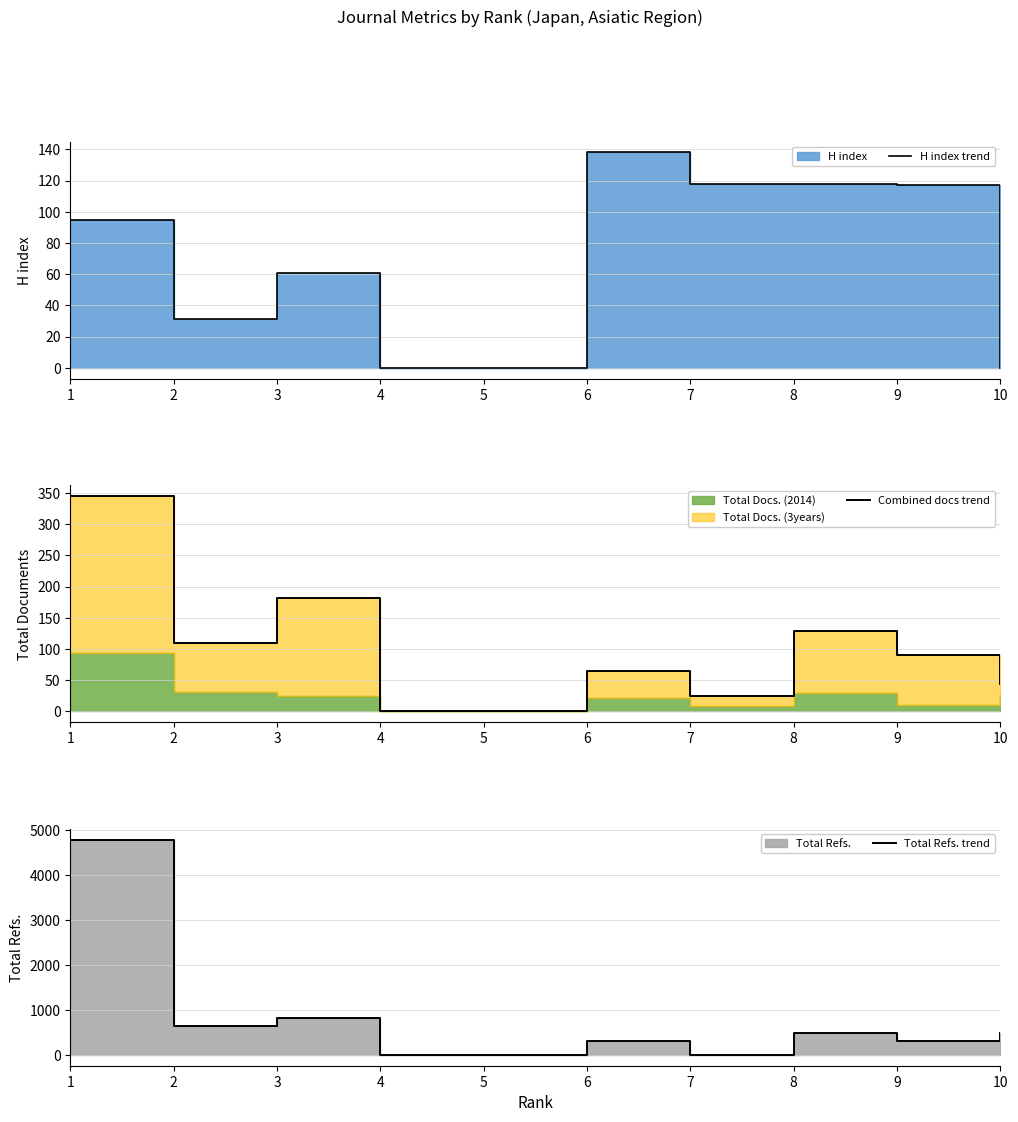

Reading left to right, extract all data points from this chart.

H index trend: 95	31	61	0	0	138	118	118	117	0
Combined docs trend: 345	110	181	0	0	65	24	129	90	44
Total Refs. trend: 4785	654	824	0	0	301	0	489	318	497